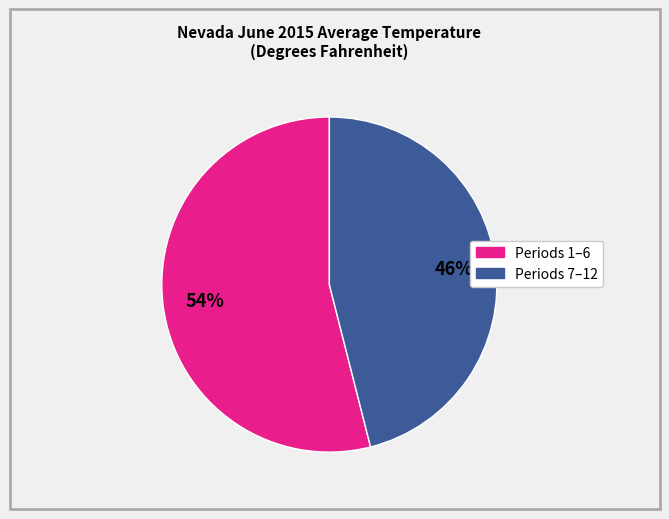

Is there any slice that represents more than half of the pie?

Yes